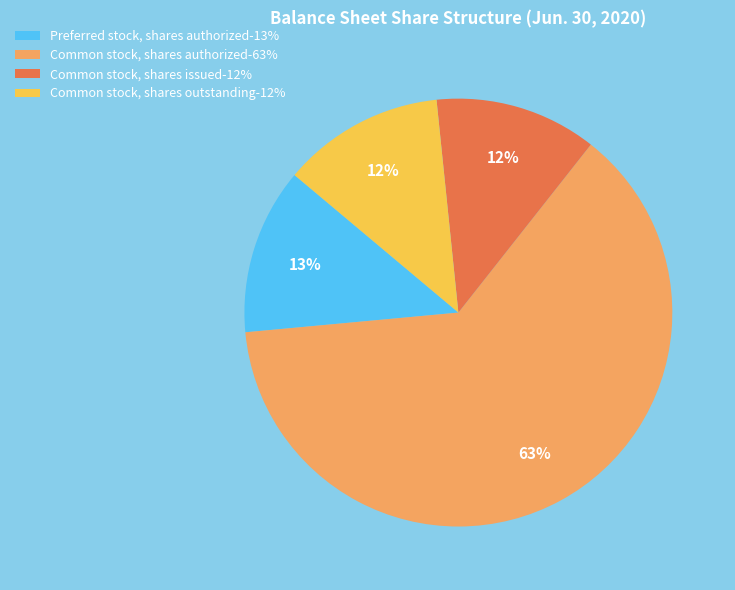

The Common stock, shares outstanding slice represents 1% of the pie. True or false?

False